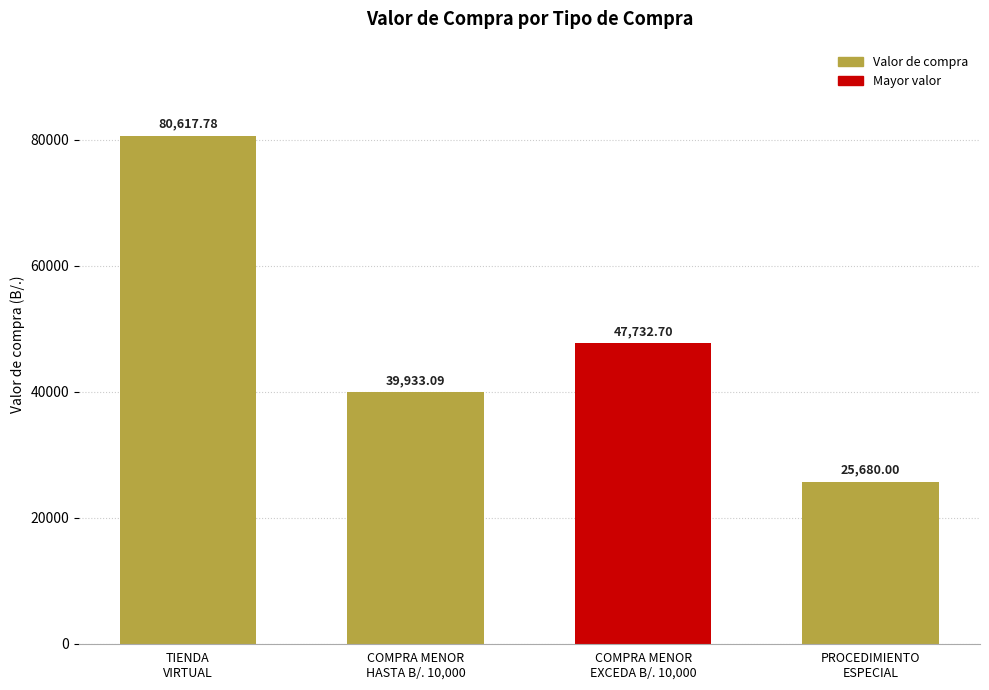

How many series are shown in this chart?

1